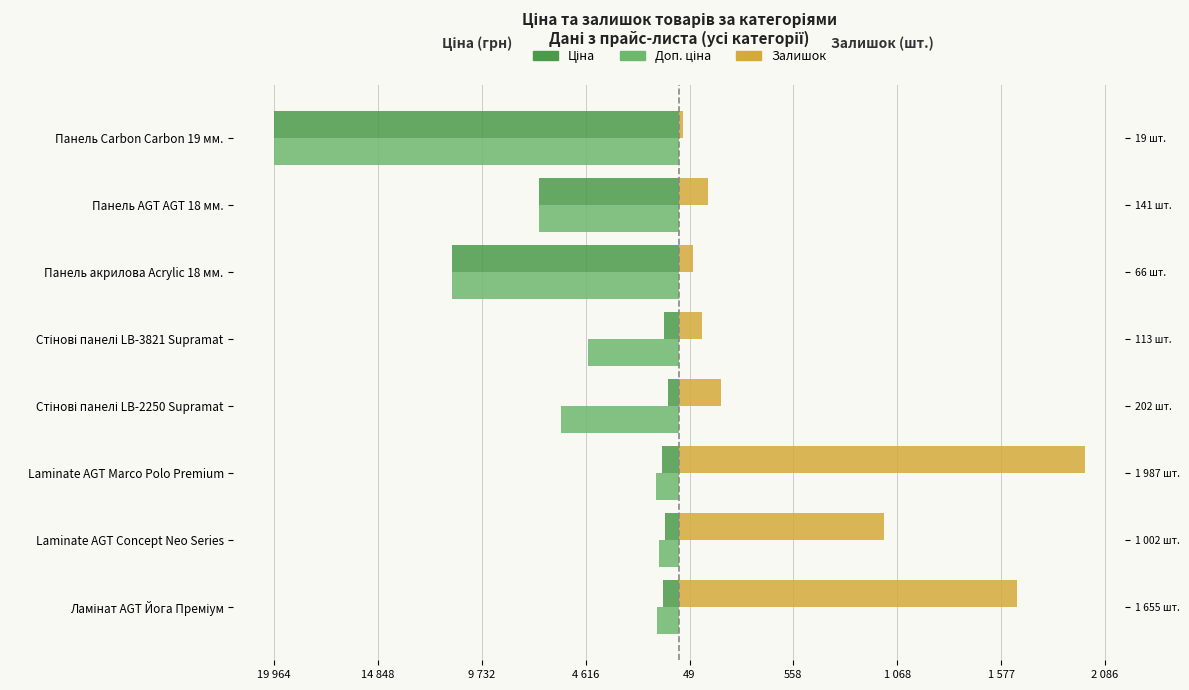

What is the sum of all Ціна values?

-41775.2